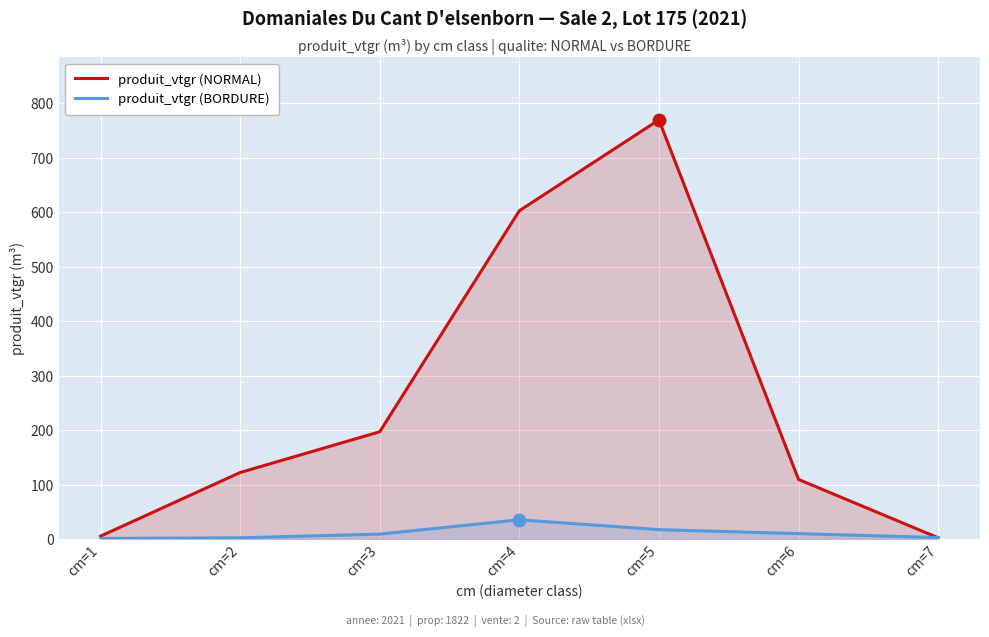

What is the approximate value of produit_vtgr (NORMAL) at cm=3?

197.0